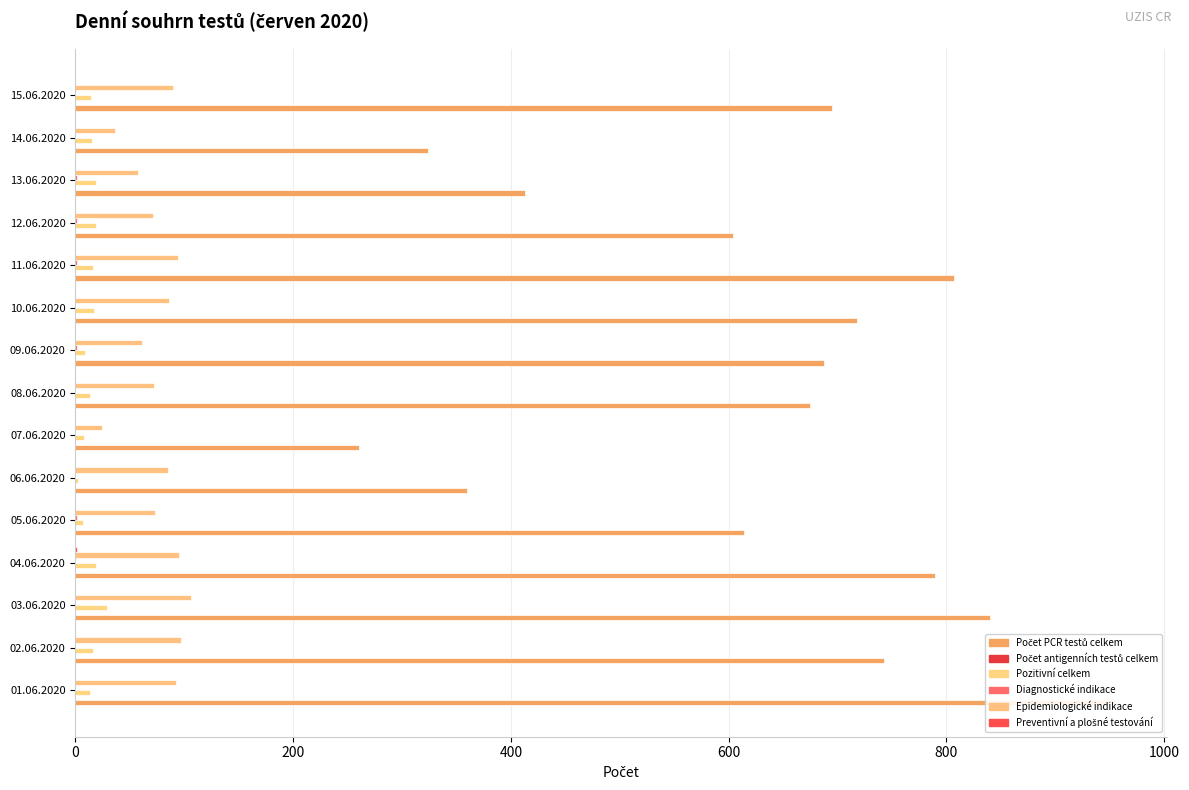

The value of Epidemiologické indikace at 02.06.2020 is 43.0. True or false?

False